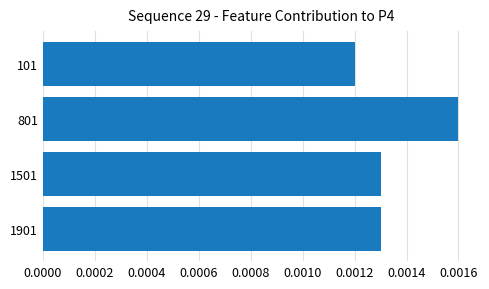

Are the bars horizontal?

Yes